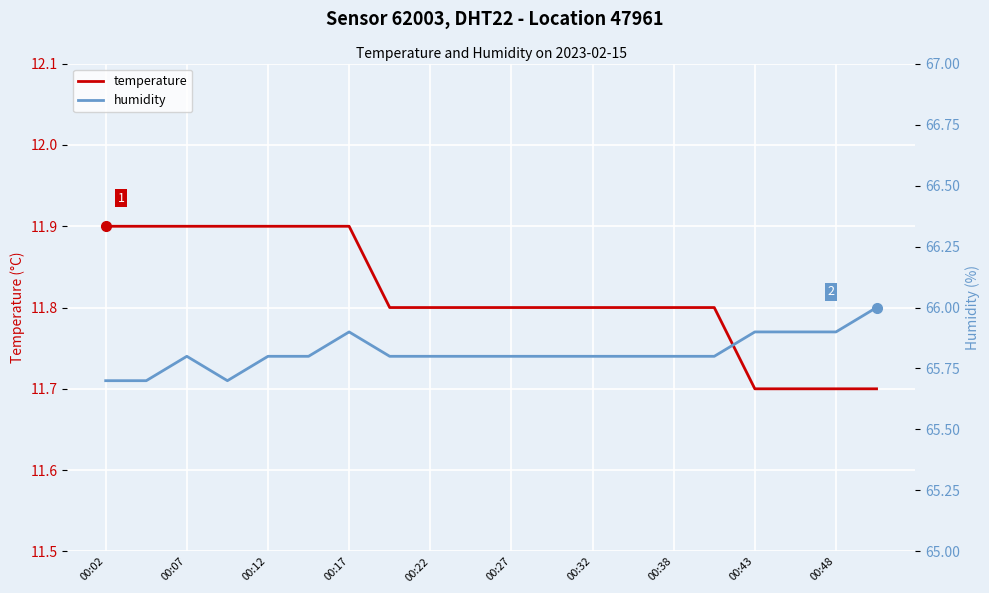

The value of temperature at 00:43 is 3.4. True or false?

False